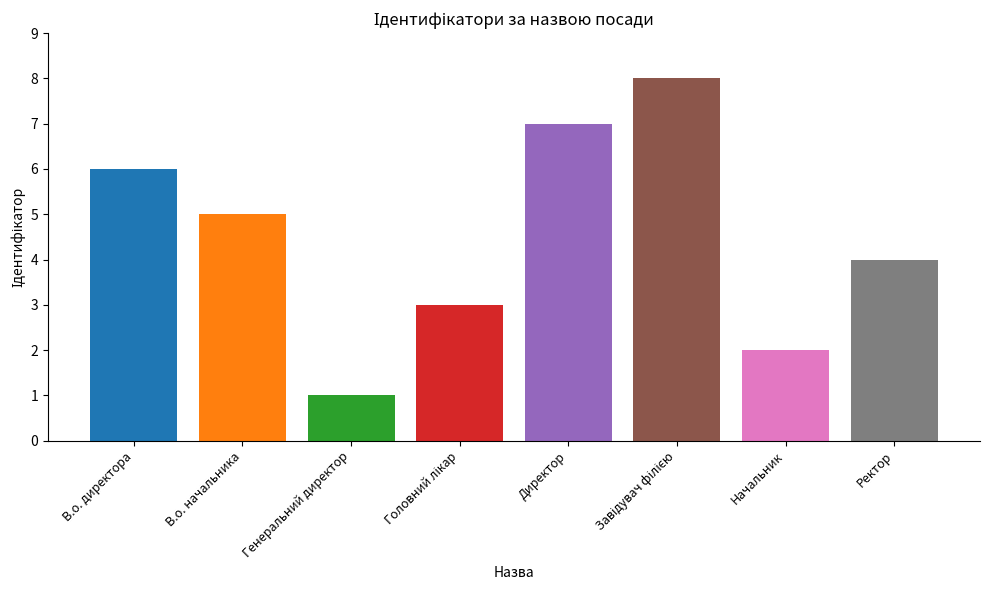

What is the label of the 6th bar from the right?

Генеральний директор